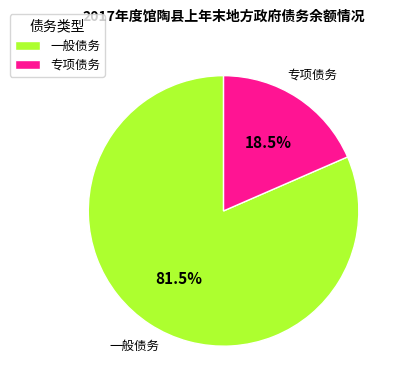

Rank the categories by value from lowest to highest.

专项债务, 一般债务